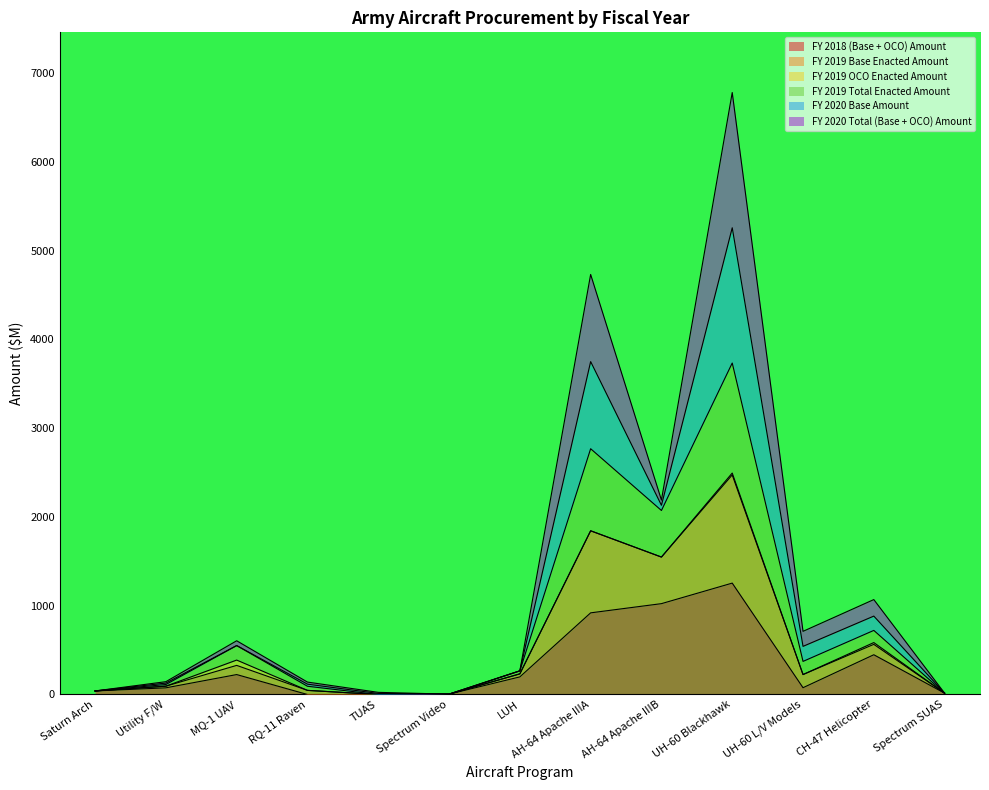

Which has a higher value, UH-60 L/V Models or AH-64 Apache IIIA?

AH-64 Apache IIIA